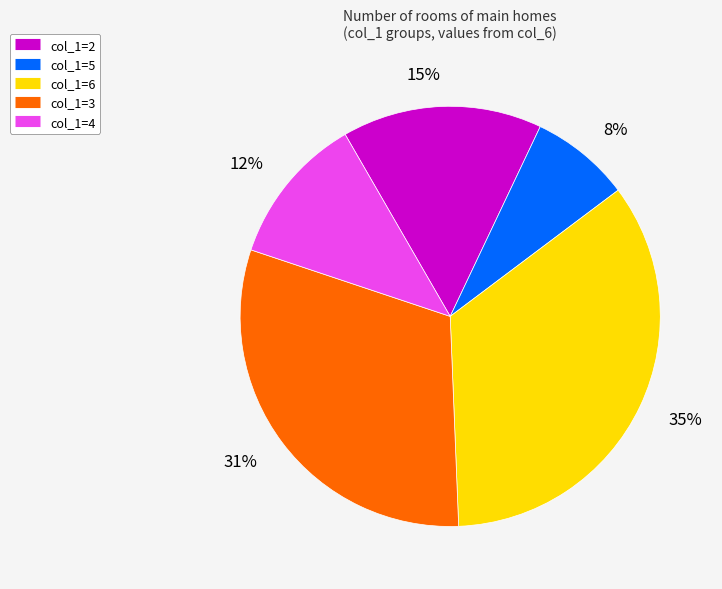

Rank the categories by value from highest to lowest.

col_1=6, col_1=3, col_1=2, col_1=4, col_1=5